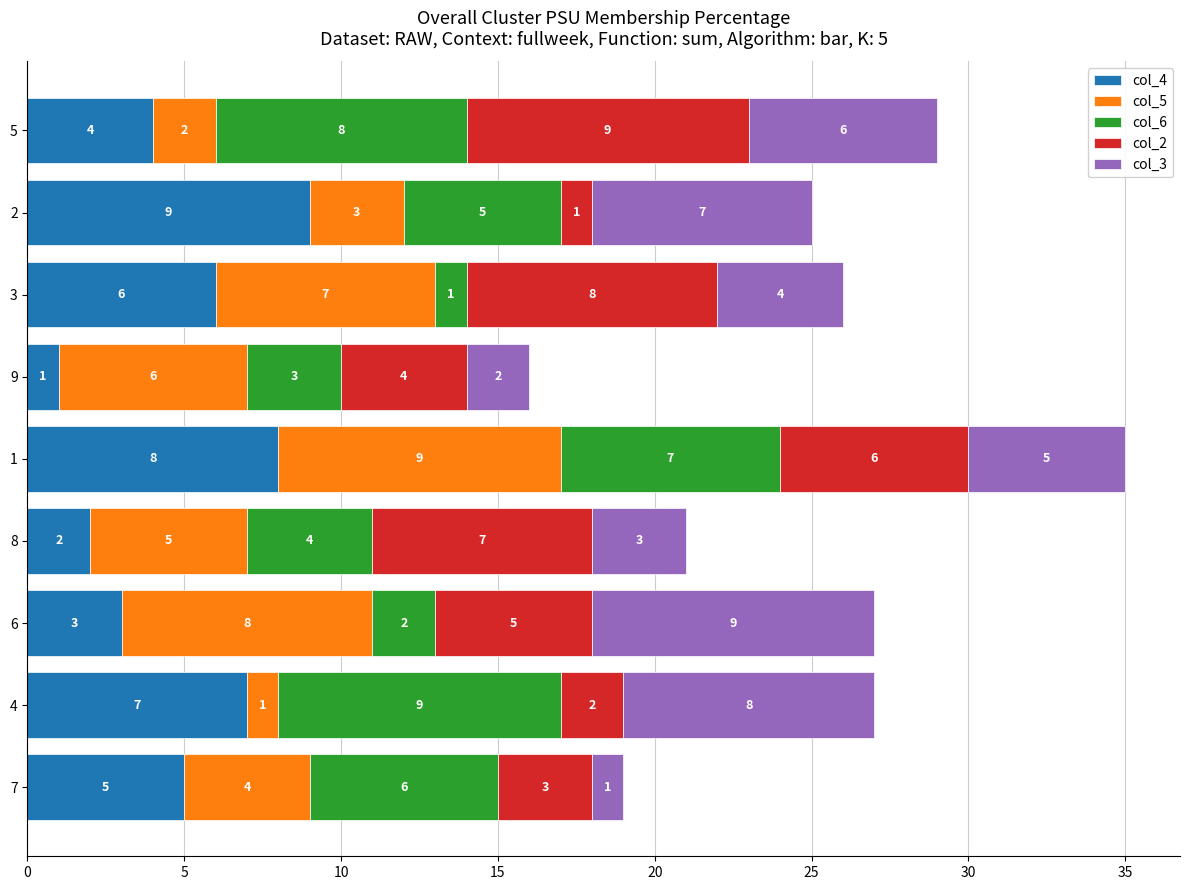

What is the sum of all col_4 values?

45